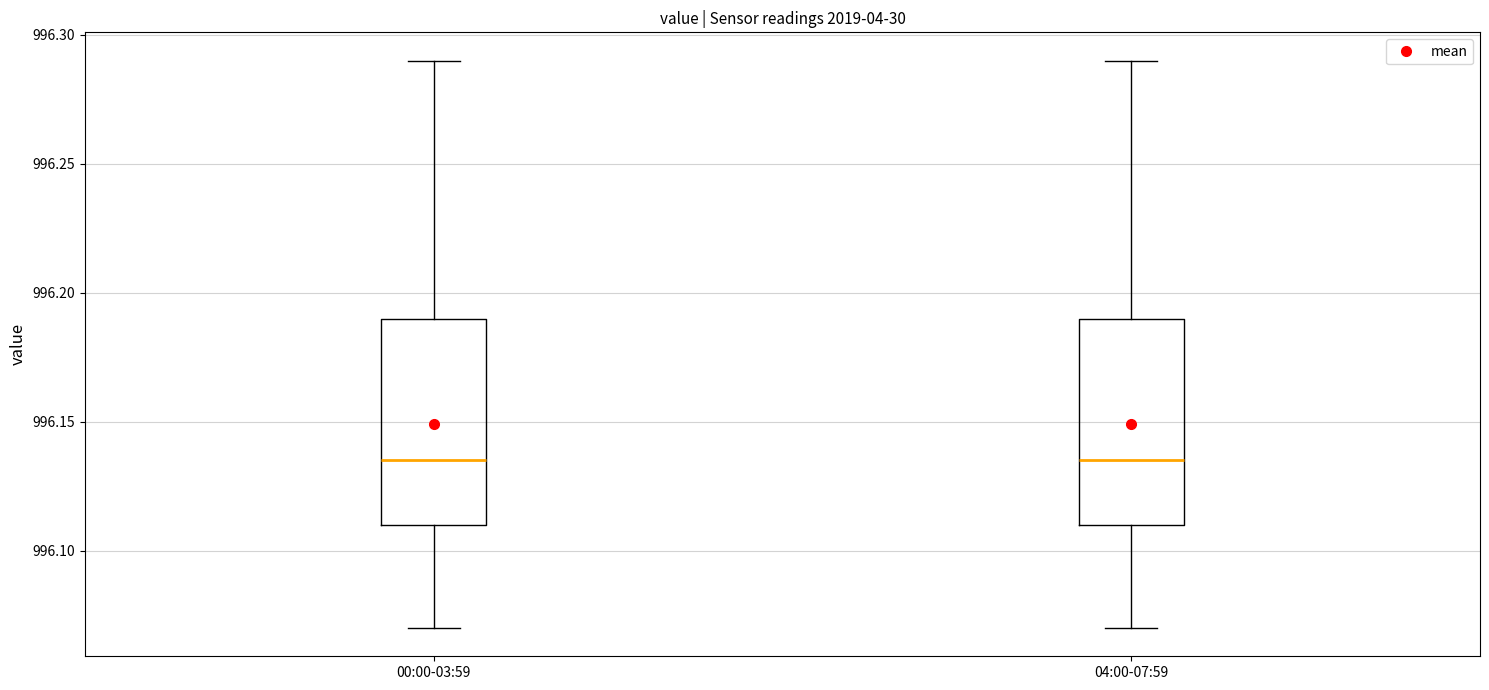

Reading left to right, read every box against the y-axis: the position of its median line, the range the box covers, and the ends of its whiskers. The values are not printed on the chart, so give them approximately, as read against the axis.

00:00-03:59: median 996.135, box 996.110 to 996.190, whiskers 996.070 to 996.290
04:00-07:59: median 996.135, box 996.110 to 996.190, whiskers 996.070 to 996.290